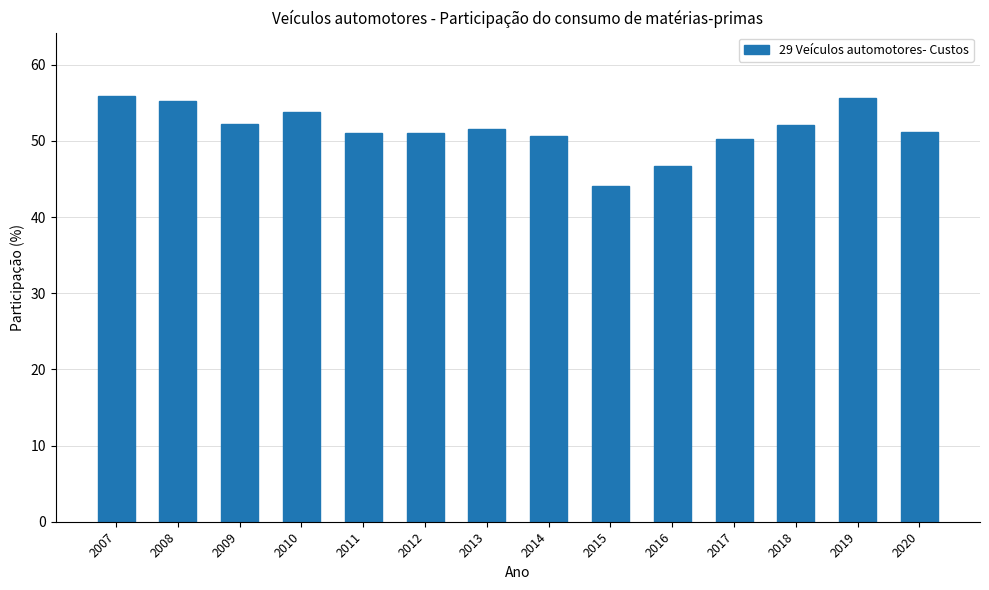

Read the value at 2012.

51.1